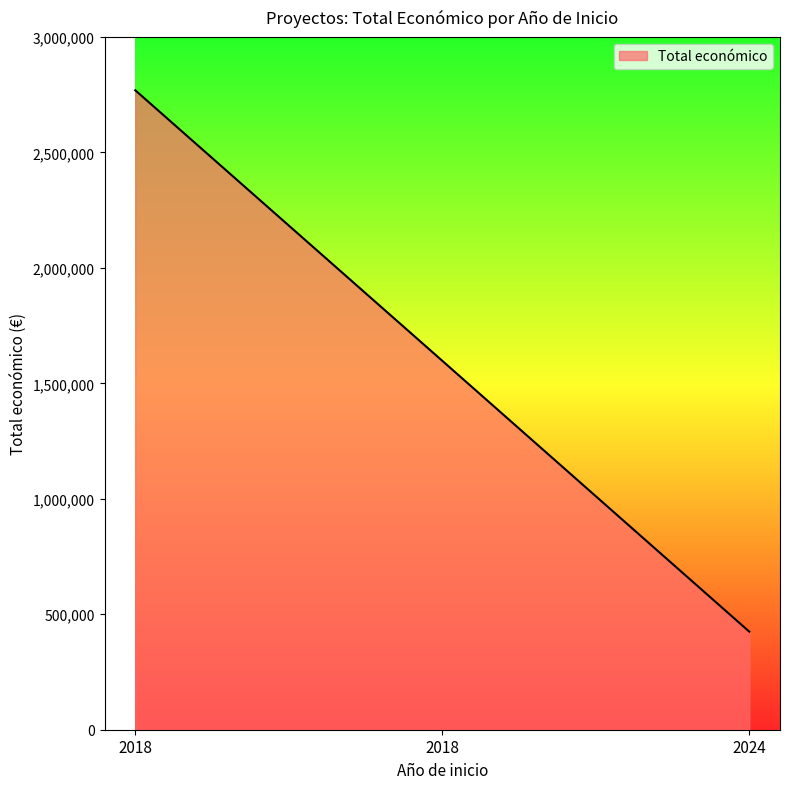

What is the sum of all values?

4791865